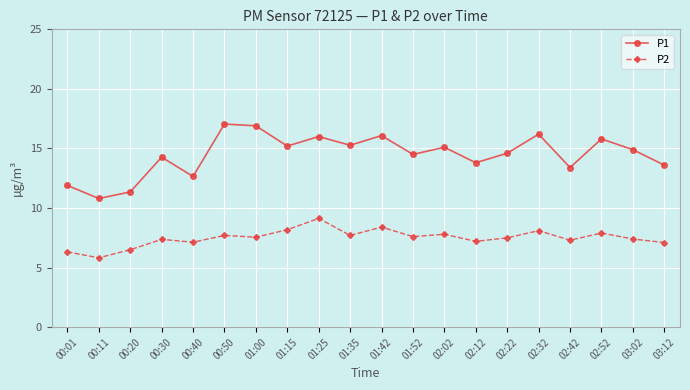

What is the label of the 11th point from the left?

01:42